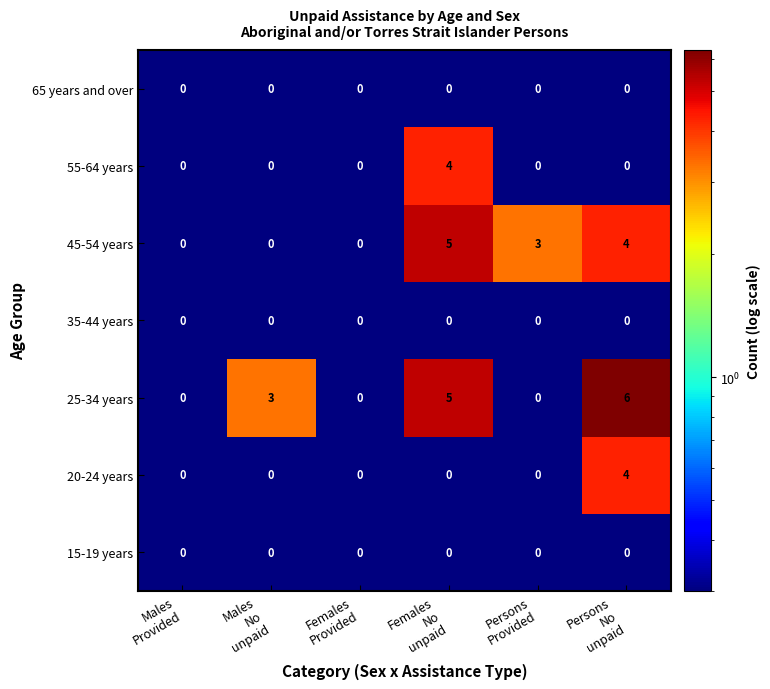

What is the total value across all series at Females
No
unpaid?

14